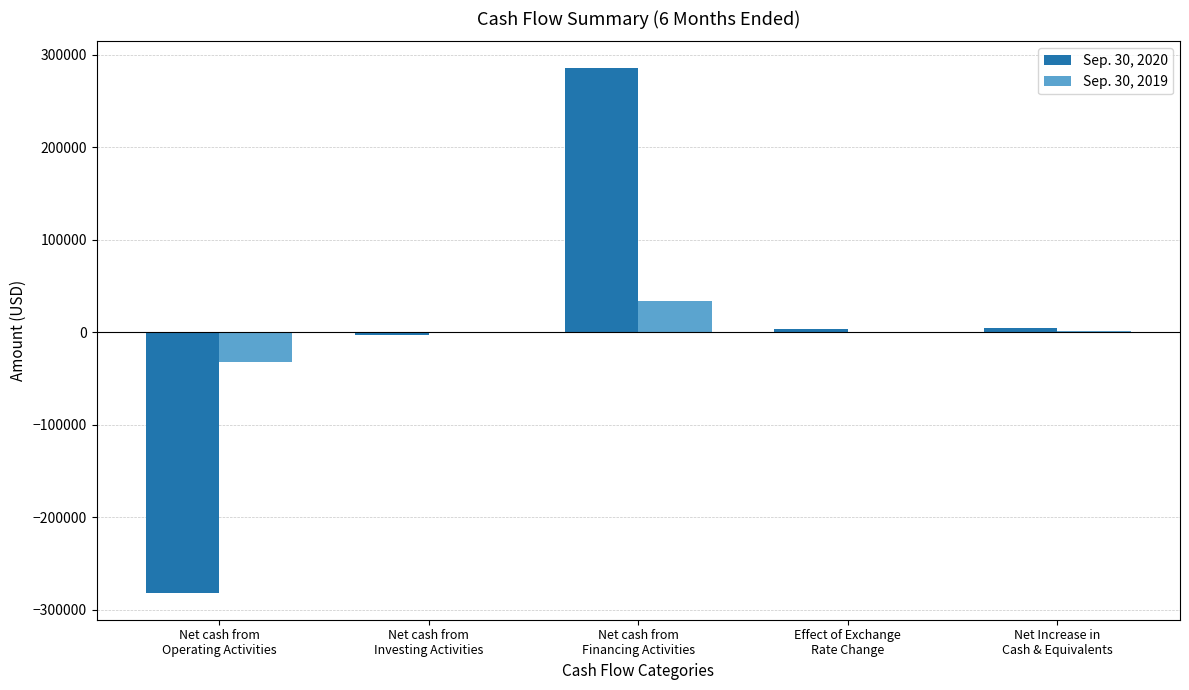

What is the greatest value displayed?

286293